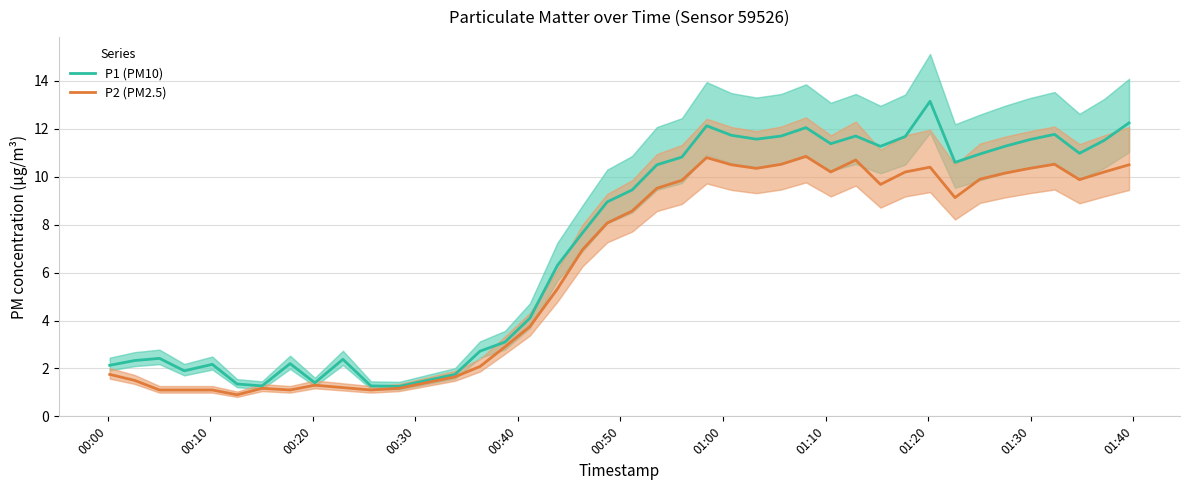

True or false: P1 (PM10) and P2 (PM2.5) intersect in this chart.

False